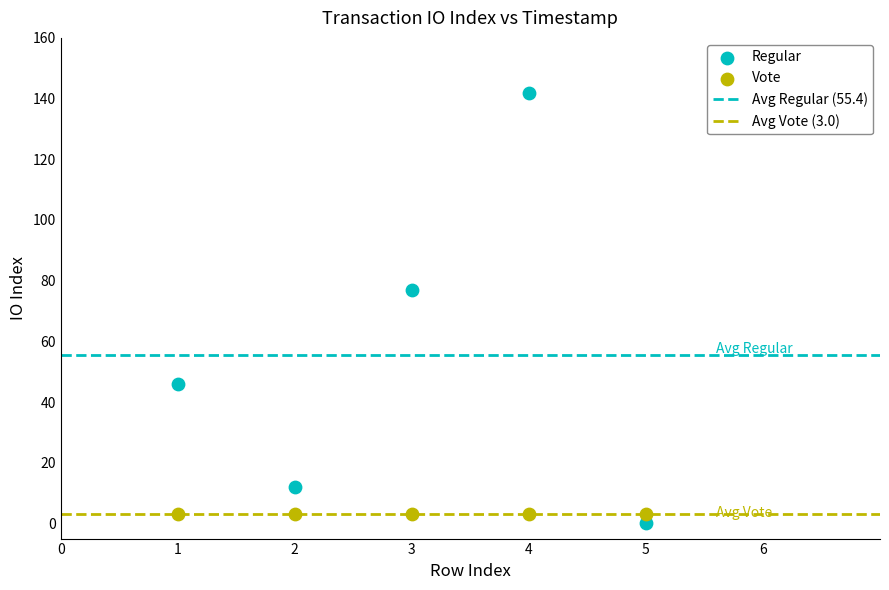

In the Regular series, what Y value is closest to 71?

77